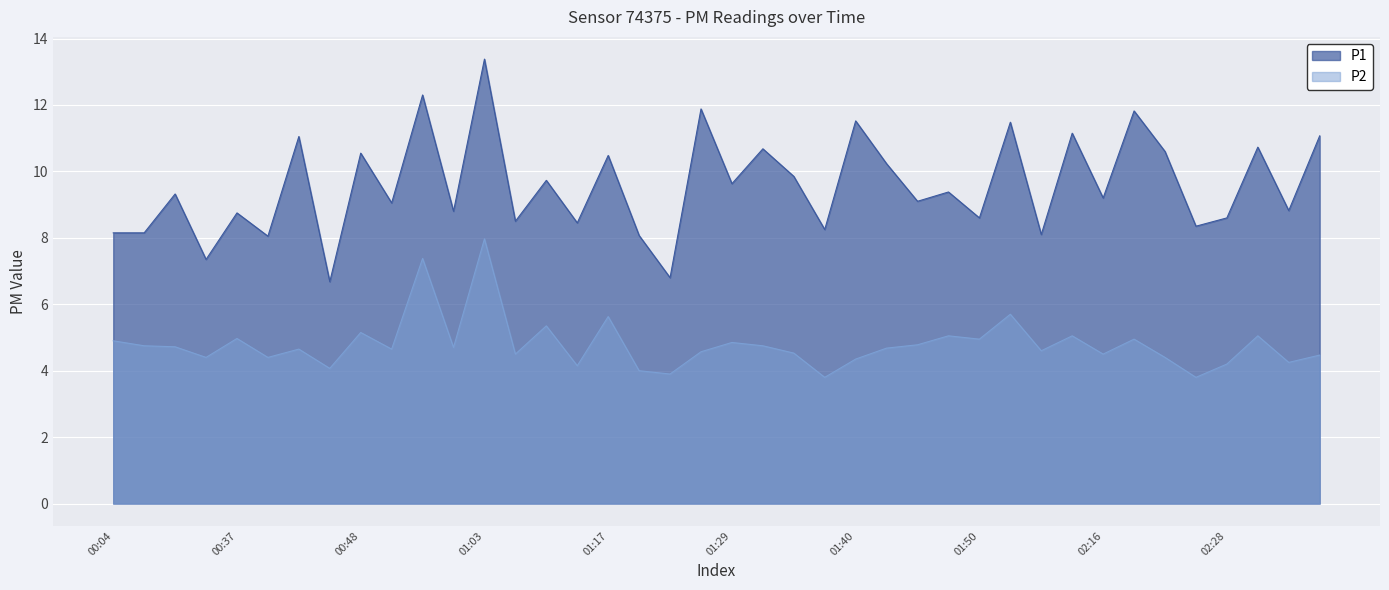

Rank the series by their average value, from highest to lowest.

P1, P2